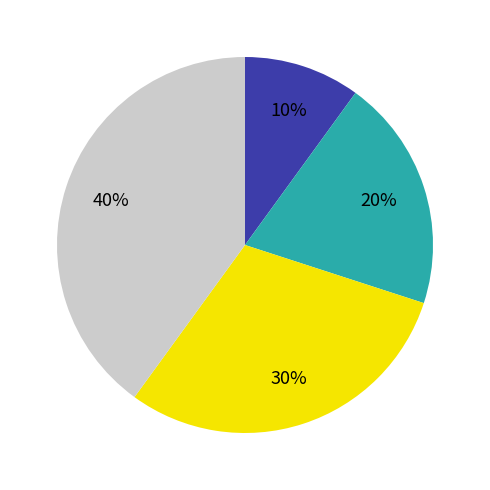

Does any single category account for the majority?

No